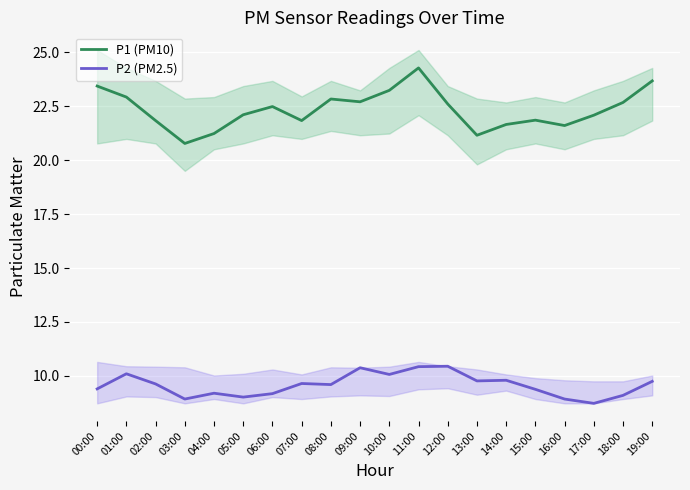

What is the label of the 15th point from the right?

05:00